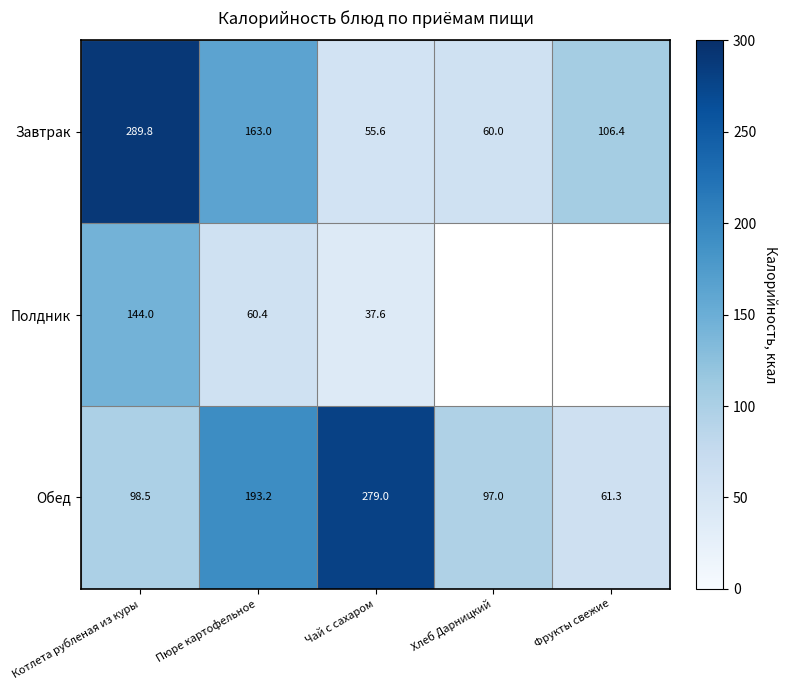

Is it true that Завтрак equals 55.6 at Чай с сахаром?

True